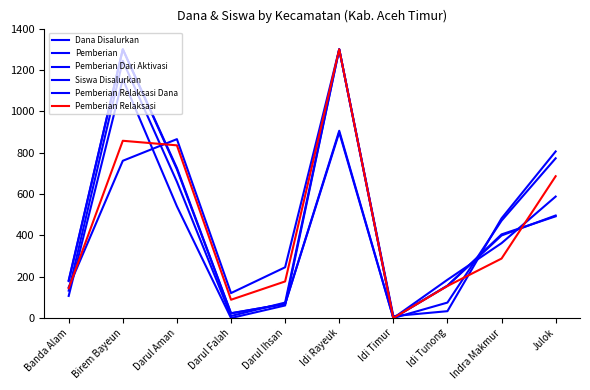

Between which two adjacent categories do Pemberian Relaksasi Dana and Siswa Disalurkan first intersect?

Banda Alam and Birem Bayeun